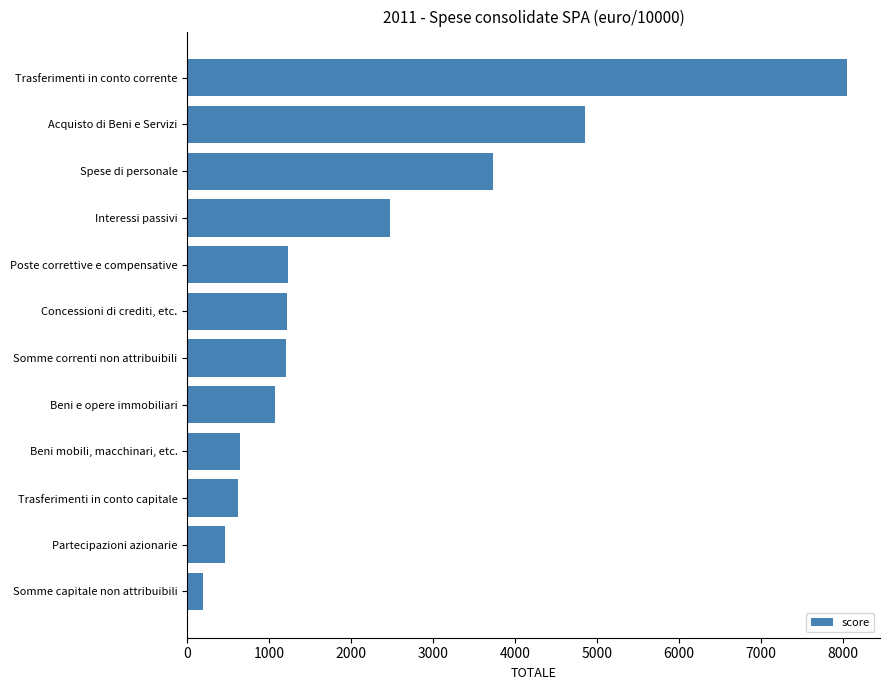

Rank the categories by value from lowest to highest.

Somme capitale non attribuibili, Partecipazioni azionarie, Trasferimenti in conto capitale, Beni mobili, macchinari, etc., Beni e opere immobiliari, Somme correnti non attribuibili, Concessioni di crediti, etc., Poste correttive e compensative, Interessi passivi, Spese di personale, Acquisto di Beni e Servizi, Trasferimenti in conto corrente